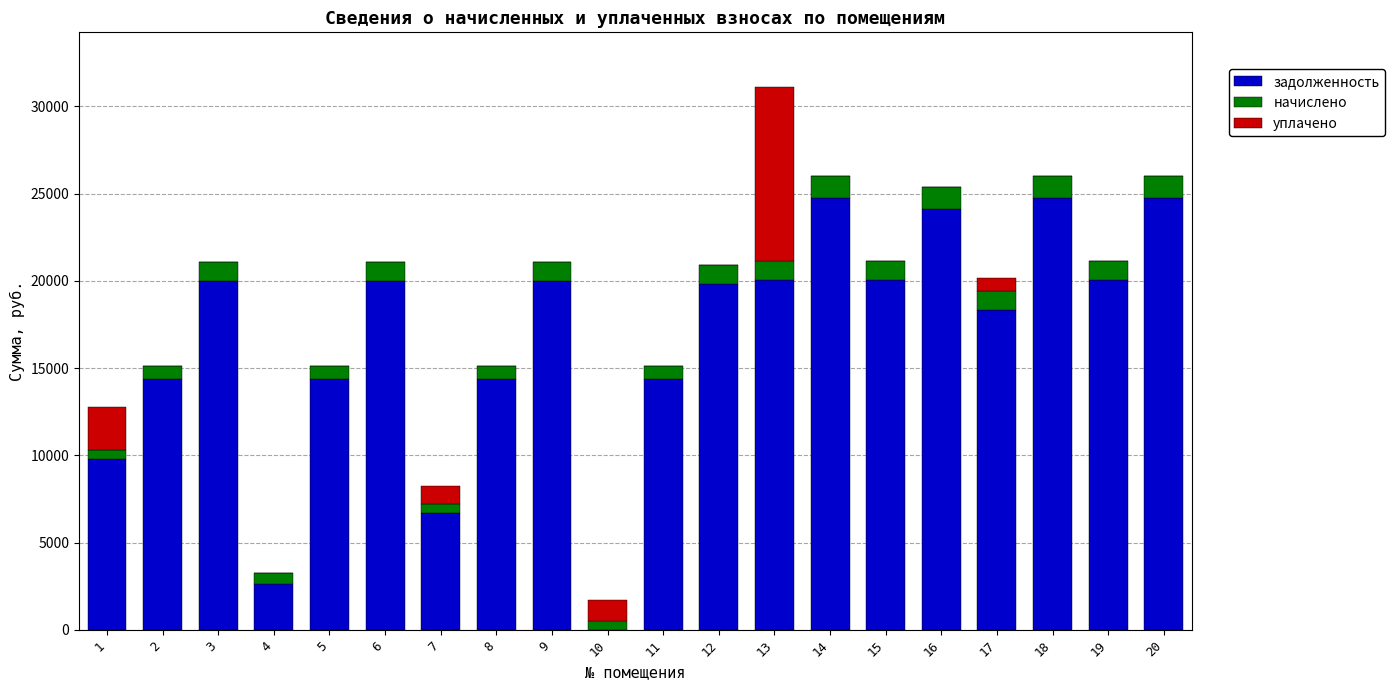

At which category is the sum across all series the highest?

13